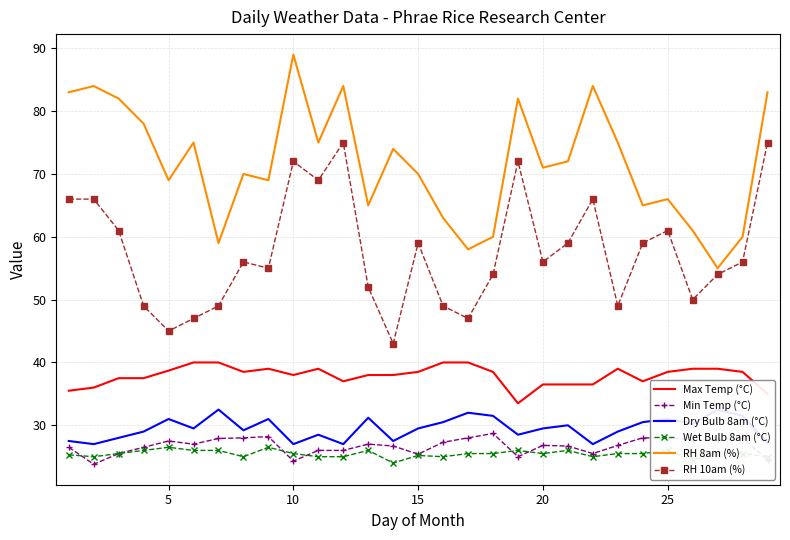

Is this an area chart (filled region under the line)?

No